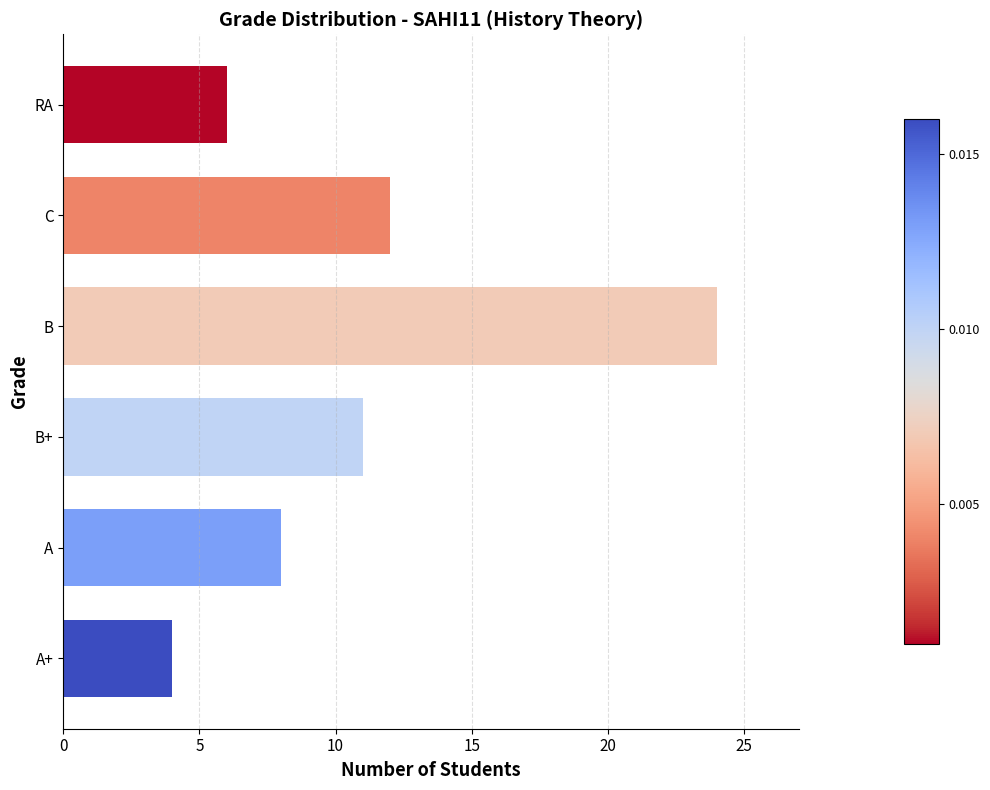

What is the sum of all values?

65